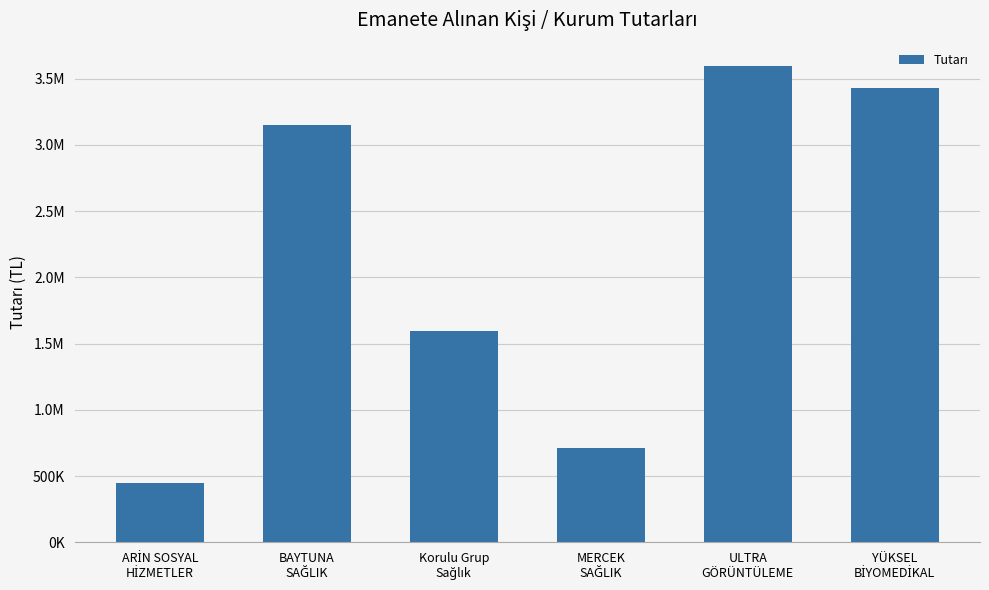

What is the sum of the values at MERCEK
SAĞLIK and BAYTUNA
SAĞLIK?

3856834.5